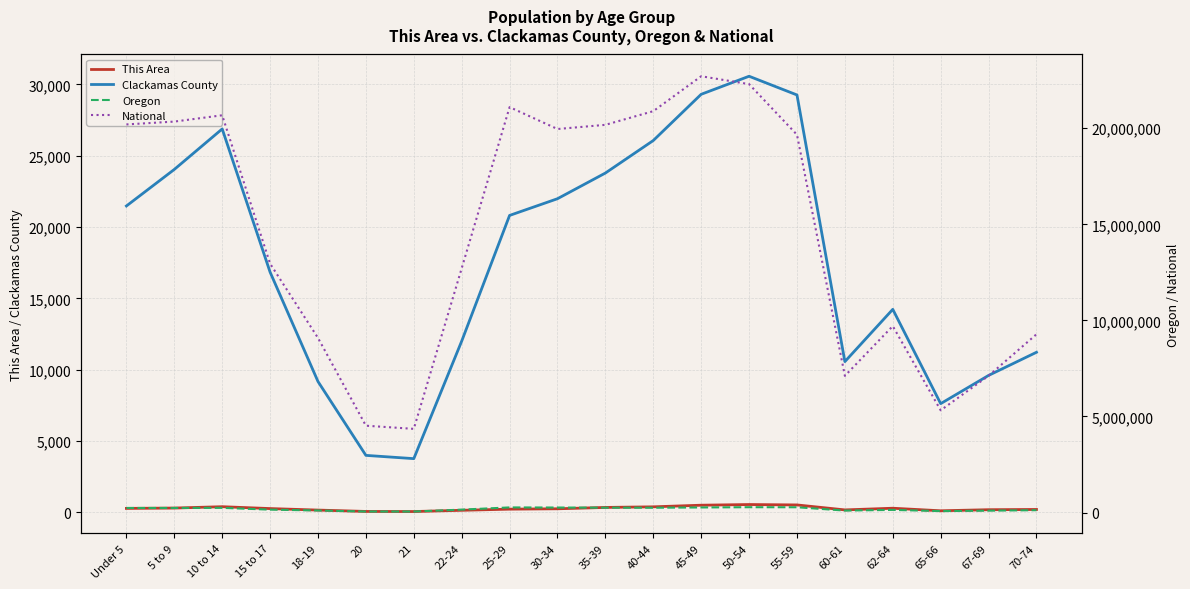

Reading left to right, extract all data points from this chart.

This Area: Under 5=283	5 to 9=307	10 to 14=402	15 to 17=271	18-19=165	20=70	21=63	22-24=150	25-29=230	30-34=256	35-39=351	40-44=393	45-49=507	50-54=554	55-59=526	60-61=177	62-64=295	65-66=116	67-69=191	70-74=208
Clackamas County: Under 5=21477	5 to 9=24038	10 to 14=26876	15 to 17=16840	18-19=9174	20=3999	21=3770	22-24=12005	25-29=20815	30-34=21986	35-39=23785	40-44=26064	45-49=29304	50-54=30568	55-59=29257	60-61=10570	62-64=14233	65-66=7625	67-69=9602	70-74=11224
Oregon: Under 5=237556	5 to 9=237214	10 to 14=242553	15 to 17=149130	18-19=105730	20=52462	21=50575	22-24=150011	25-29=265033	30-34=259111	35-39=251163	40-44=248362	45-49=262879	50-54=276196	55-59=273423	60-61=100551	62-64=135592	65-66=73650	67-69=96197	70-74=120194
National: Under 5=20201362	5 to 9=20348657	10 to 14=20677194	15 to 17=12954254	18-19=9086089	20=4519129	21=4354294	22-24=12712576	25-29=21101849	30-34=19962099	35-39=20179642	40-44=20890964	45-49=22708591	50-54=22298125	55-59=19664805	60-61=7113727	62-64=9704197	65-66=5319902	67-69=7115361	70-74=9278166